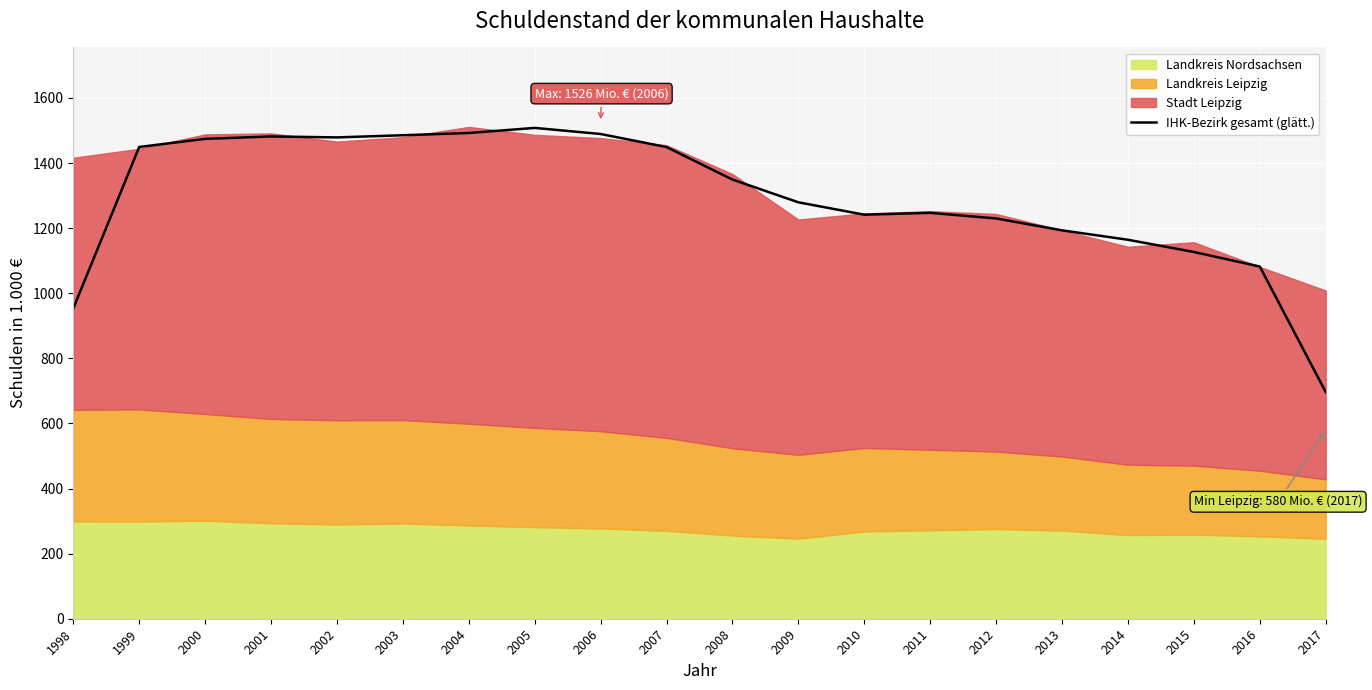

What is the difference between the maximum and minimum values?

811.5